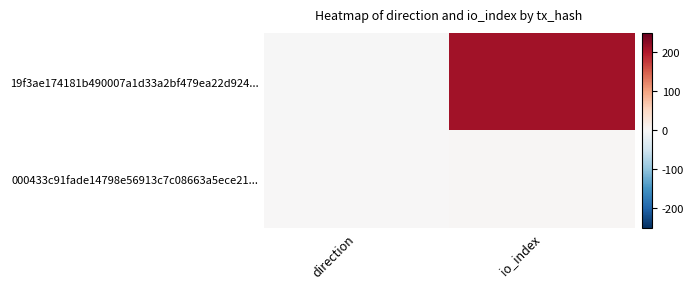

Reading left to right, transcribe all the data shown in this chart.

19f3ae174181b490007a1d33a2bf479ea22d924...: direction=-1	io_index=209
000433c91fade14798e56913c7c08663a5ece21...: direction=1	io_index=2